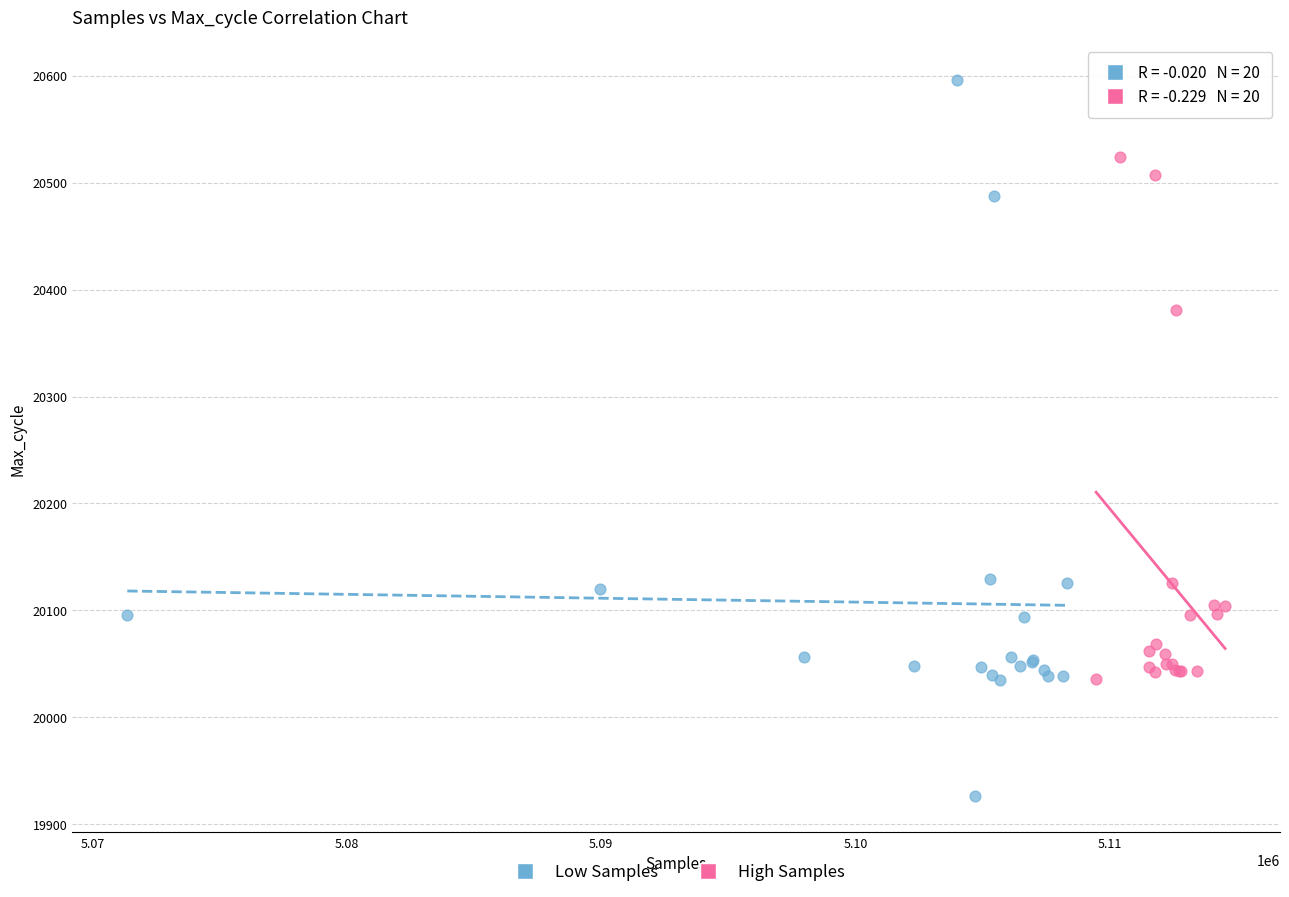

Which series contains the lowest Y value?

Low Samples